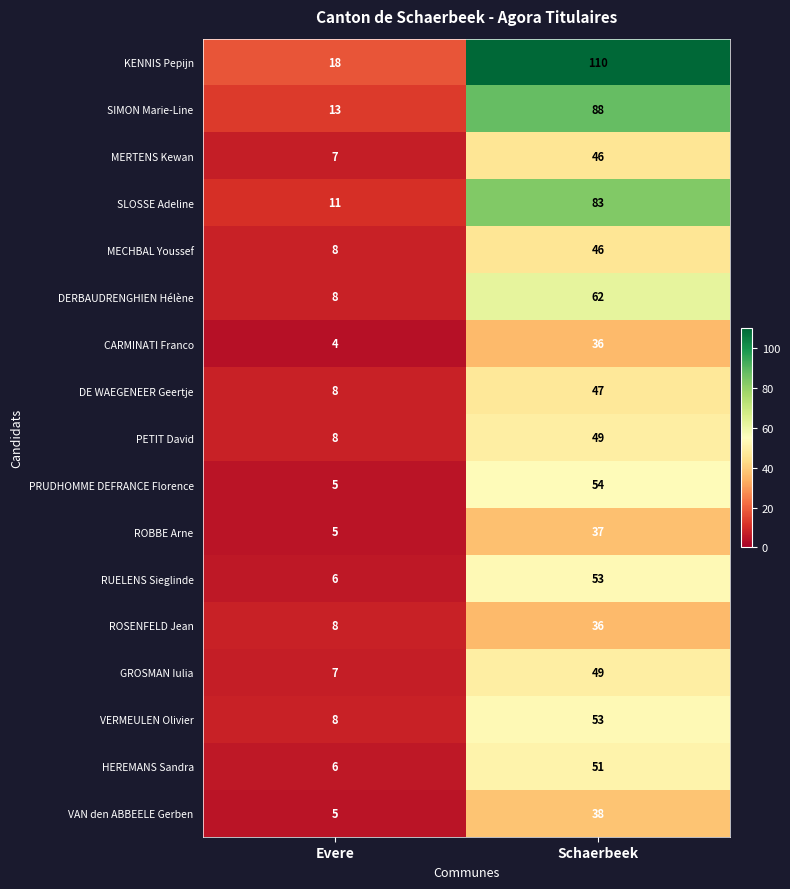

What is the sum of the VAN den ABBEELE Gerben values at Evere and Schaerbeek?

43